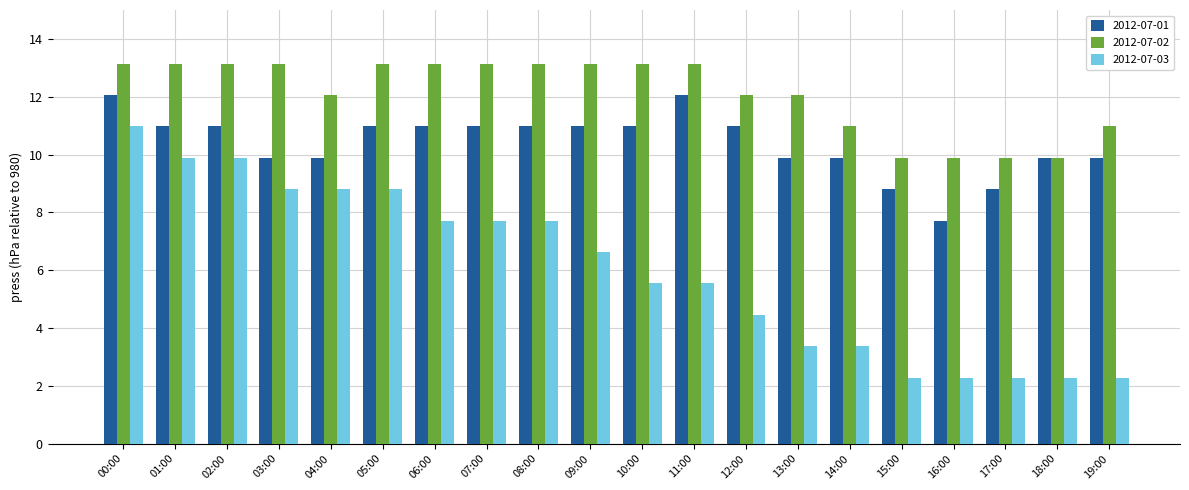

Which series changed the most between 05:00 and 19:00?

2012-07-03